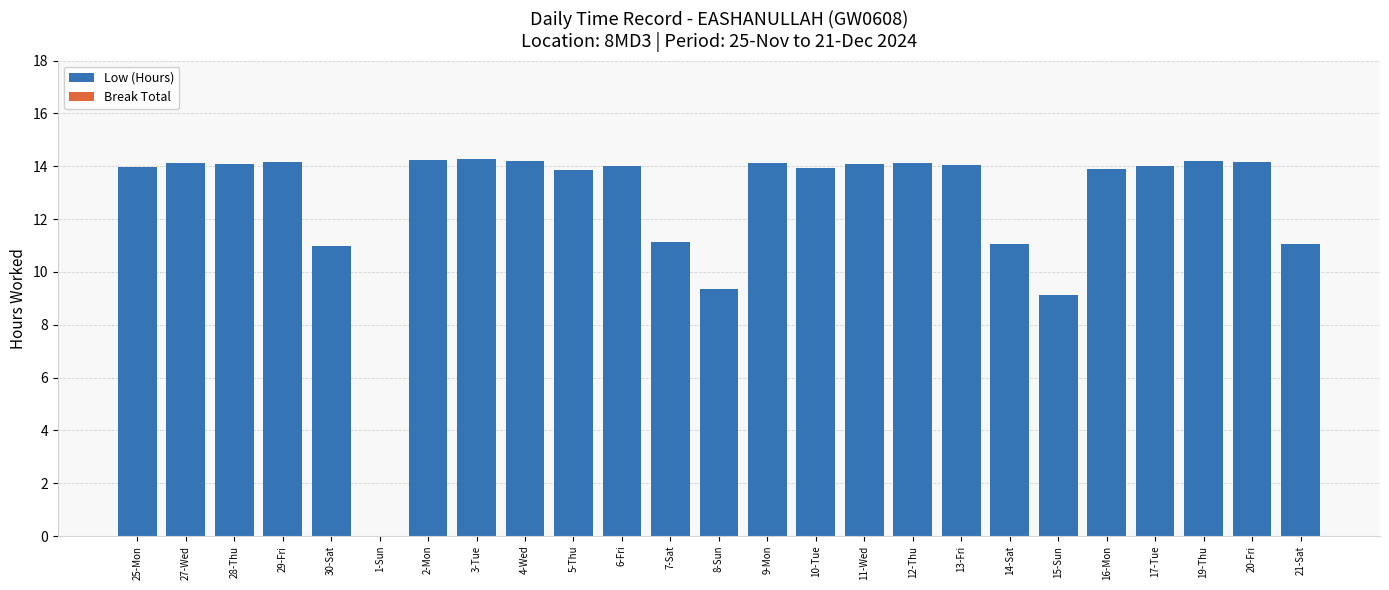

Is it true that the value at 10-Tue is 13.9?

True